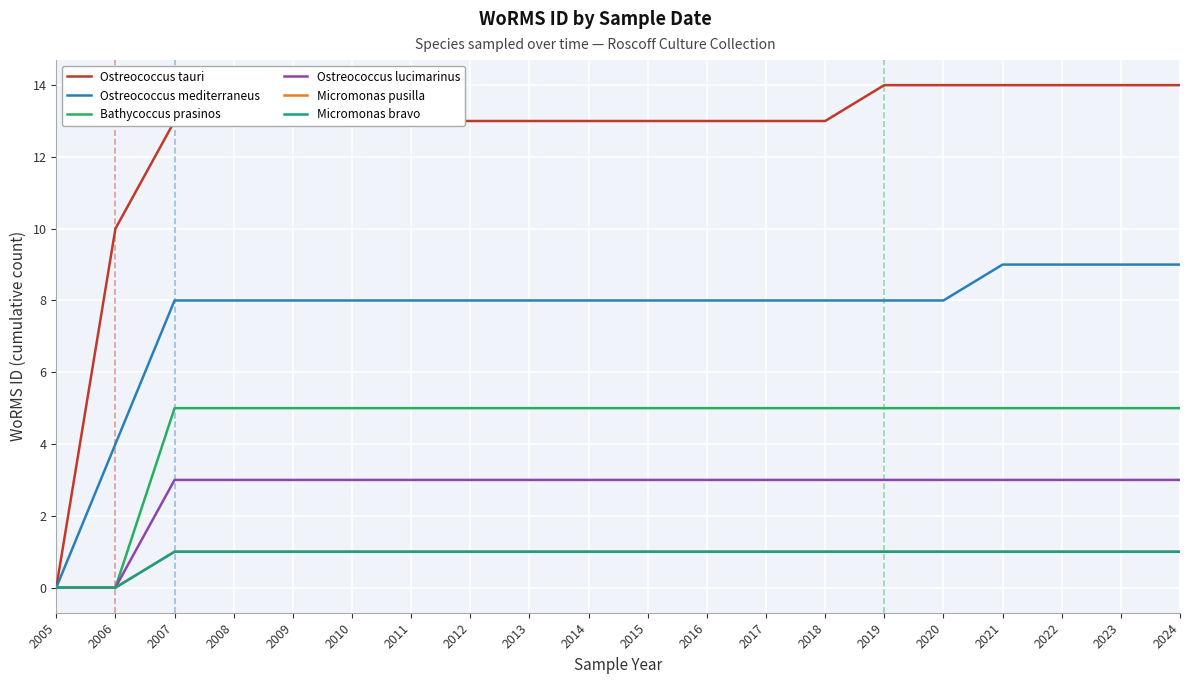

How many Ostreococcus mediterraneus values are between 8 and 9?

18